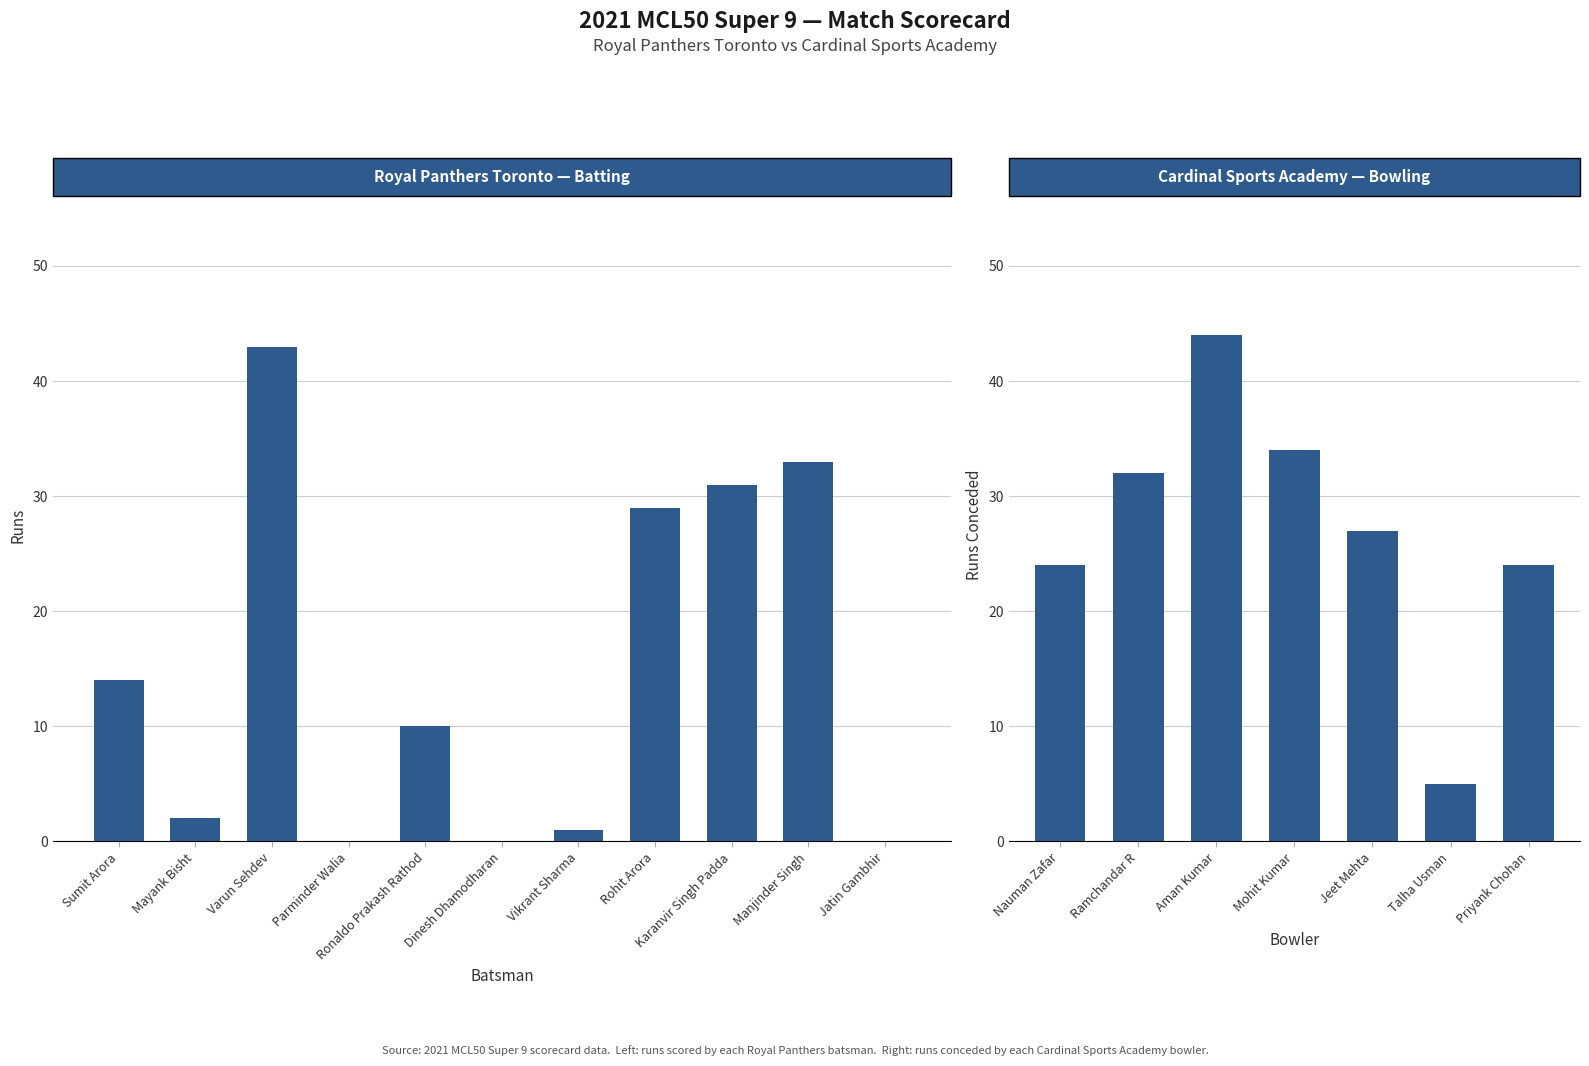

How many values are above zero?

8